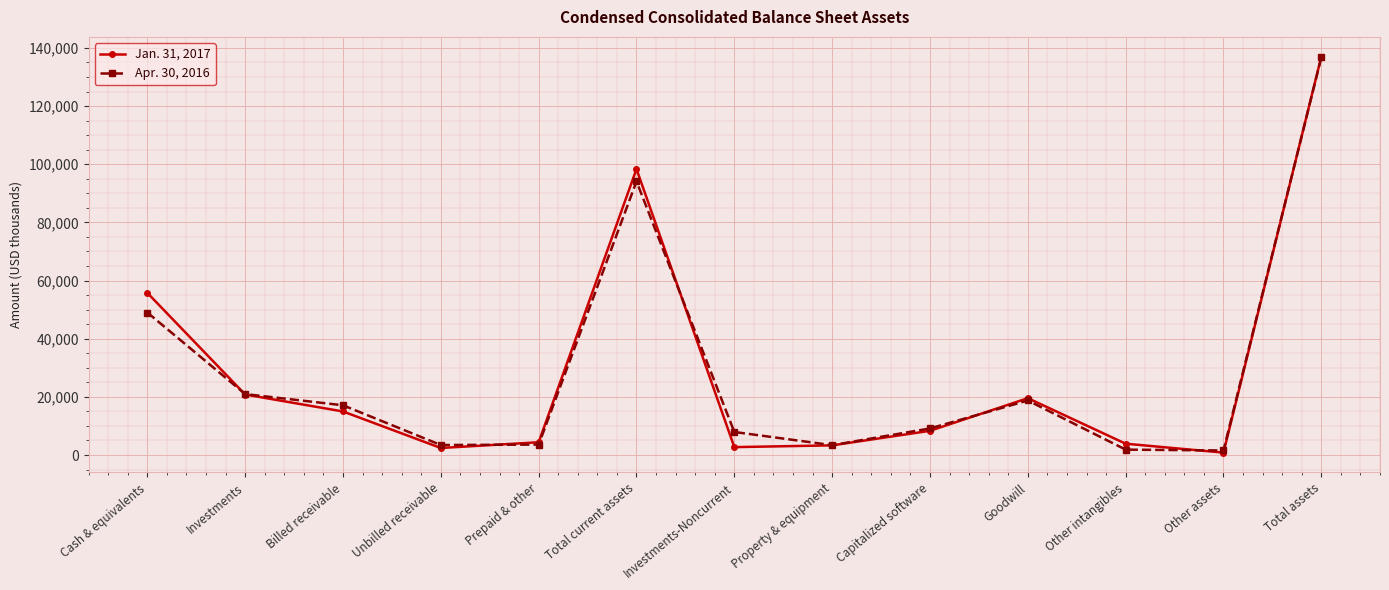

At which label does Apr. 30, 2016 first exceed 9140?

Cash & equivalents